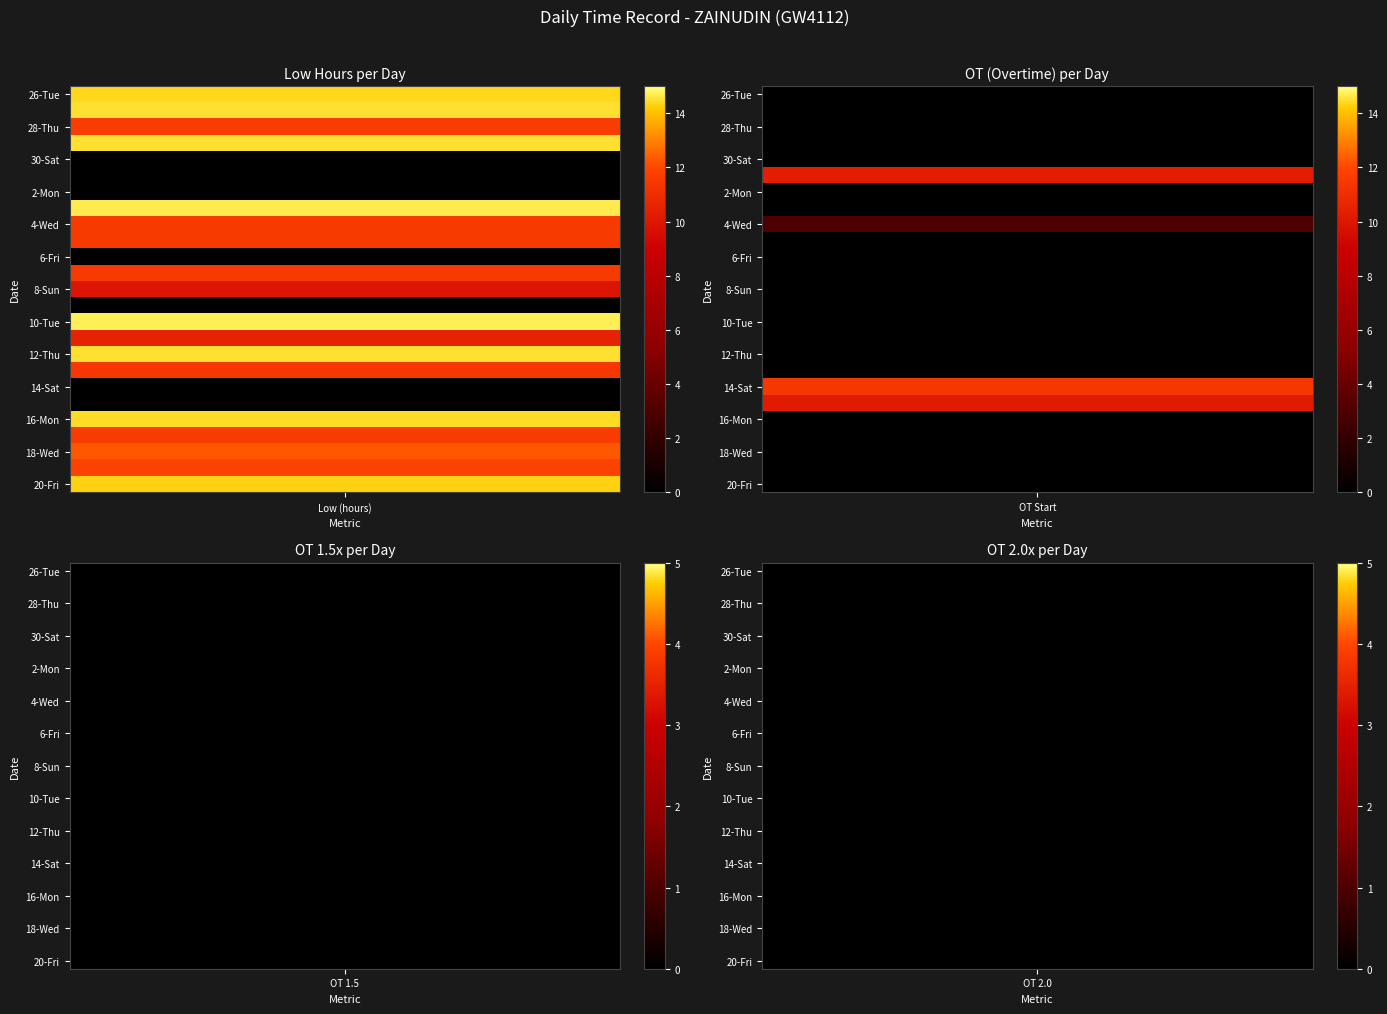

Which series has the largest total across all categories?

10-Tue